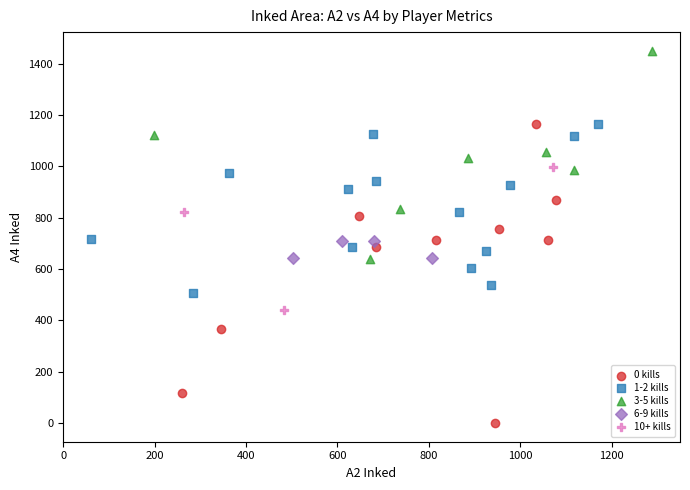

Which series contains the lowest Y value?

0 kills